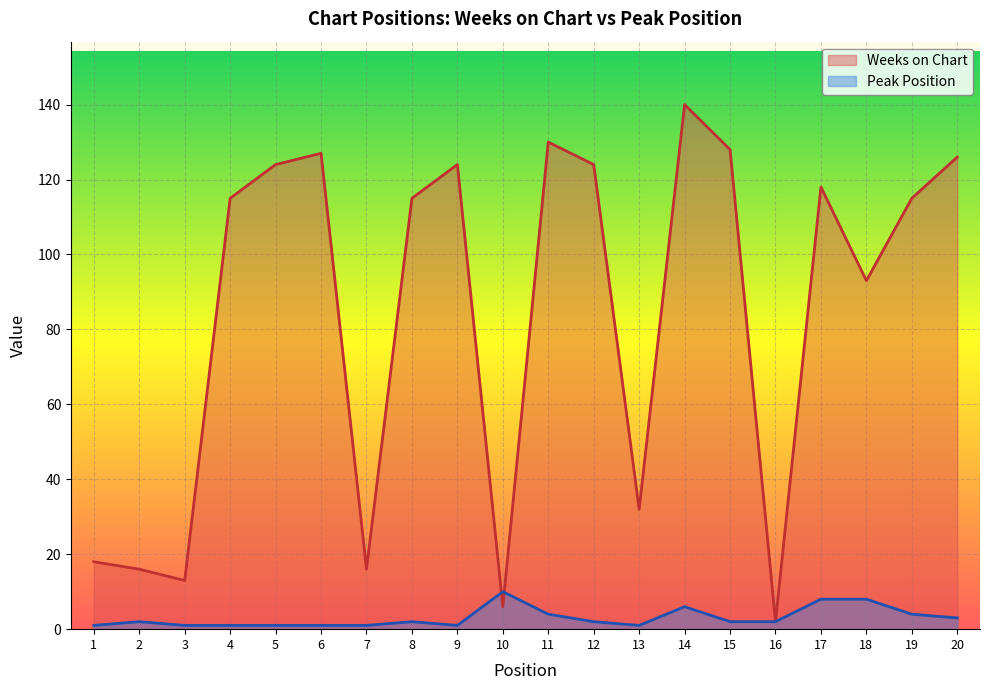

Rank the series at 2 from highest to lowest value.

Weeks on Chart, Peak Position